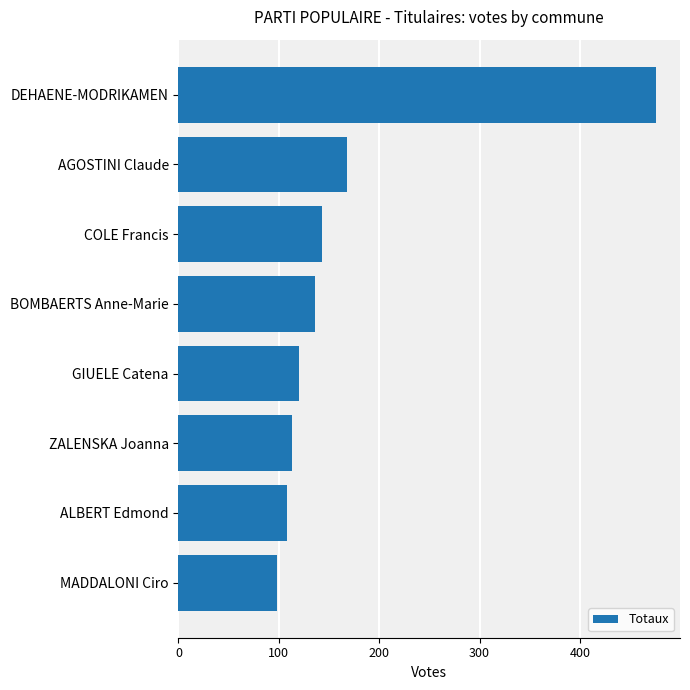

The chart shows a value of 136 at BOMBAERTS Anne-Marie. True or false?

True